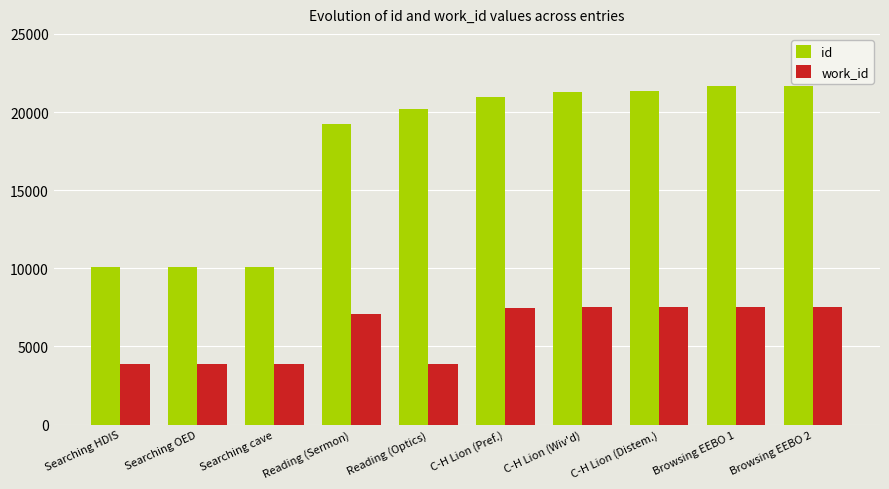

Is it true that id equals 10072 at Searching OED?

True